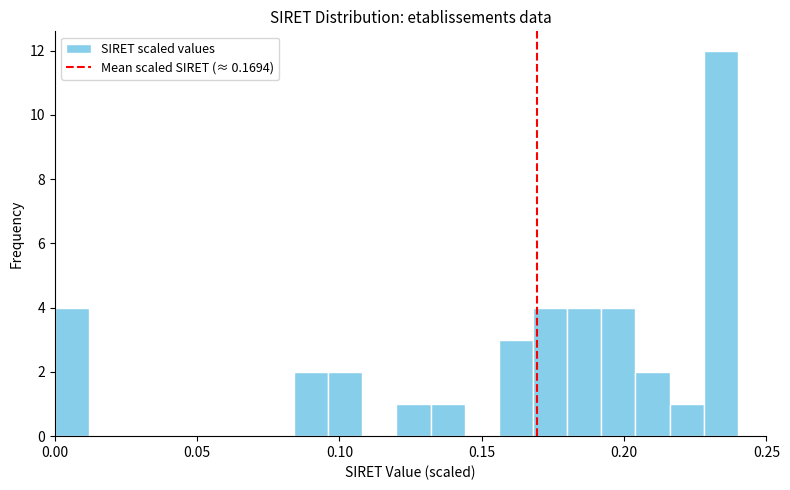

Read against the x-axis, roughly where is the centre of the tallest bar?

0.235